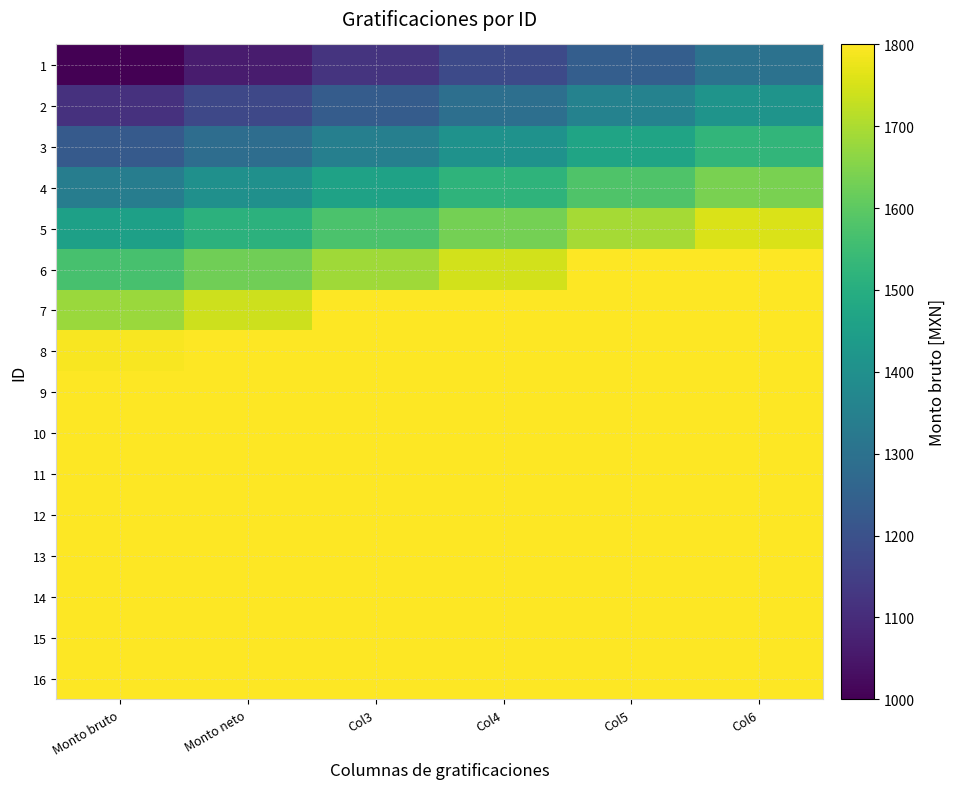

What is the total value across all series at Col6?

34400.0